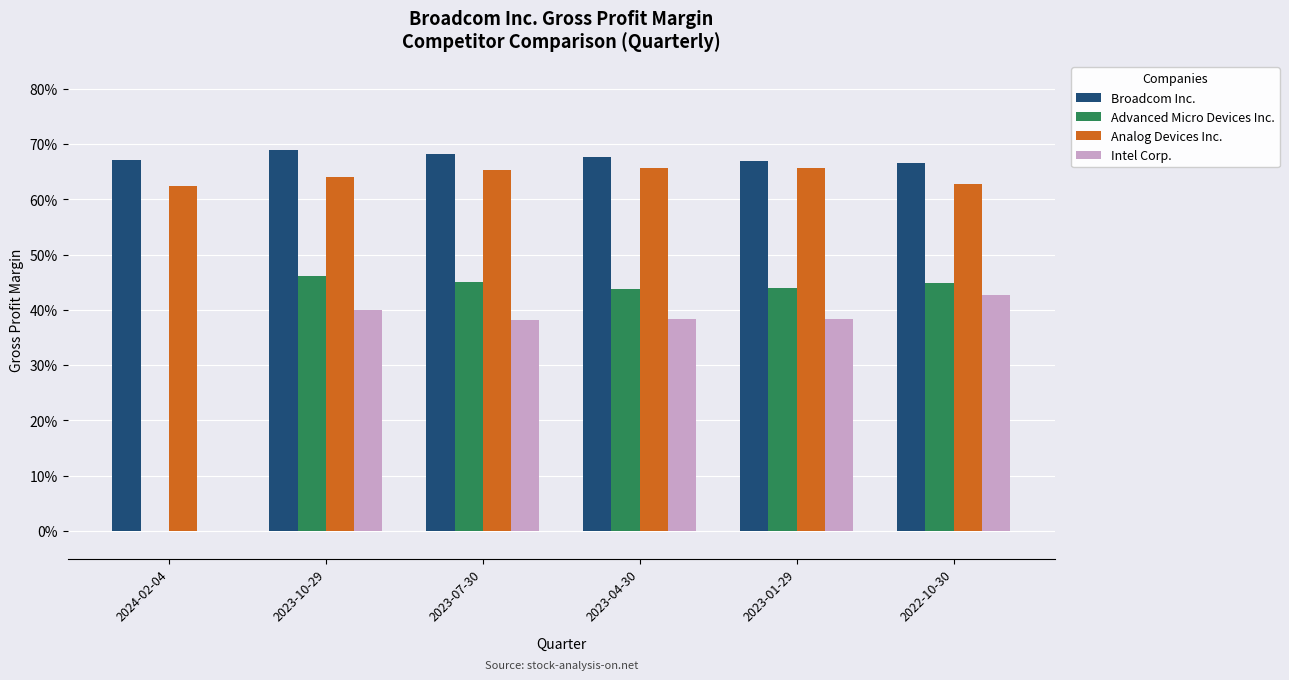

What are all the series names shown in the legend?

Broadcom Inc., Advanced Micro Devices Inc., Analog Devices Inc., Intel Corp.